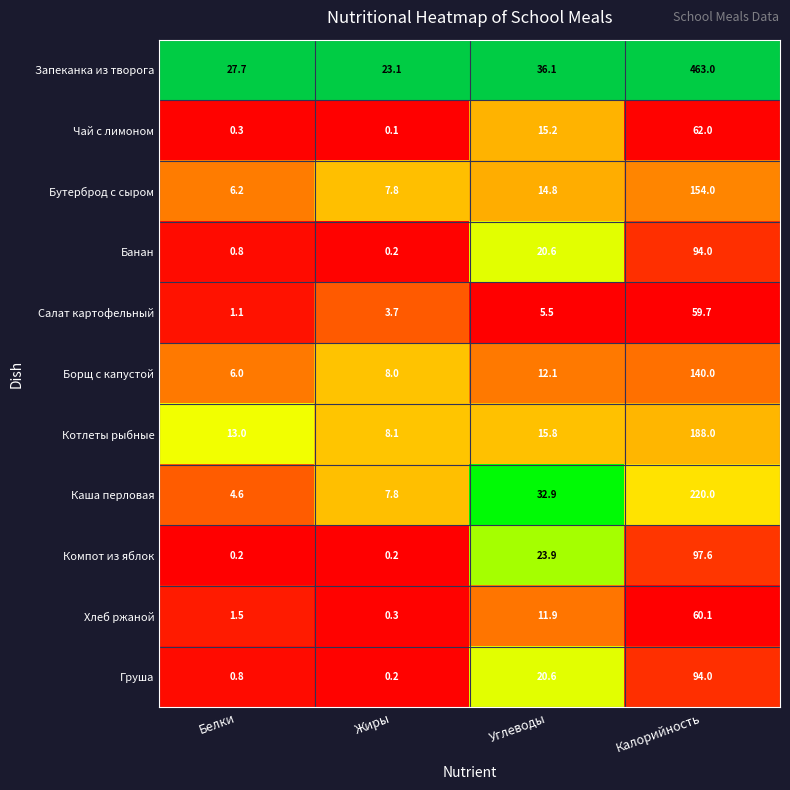

What is the total value across all series at Белки?

62.2